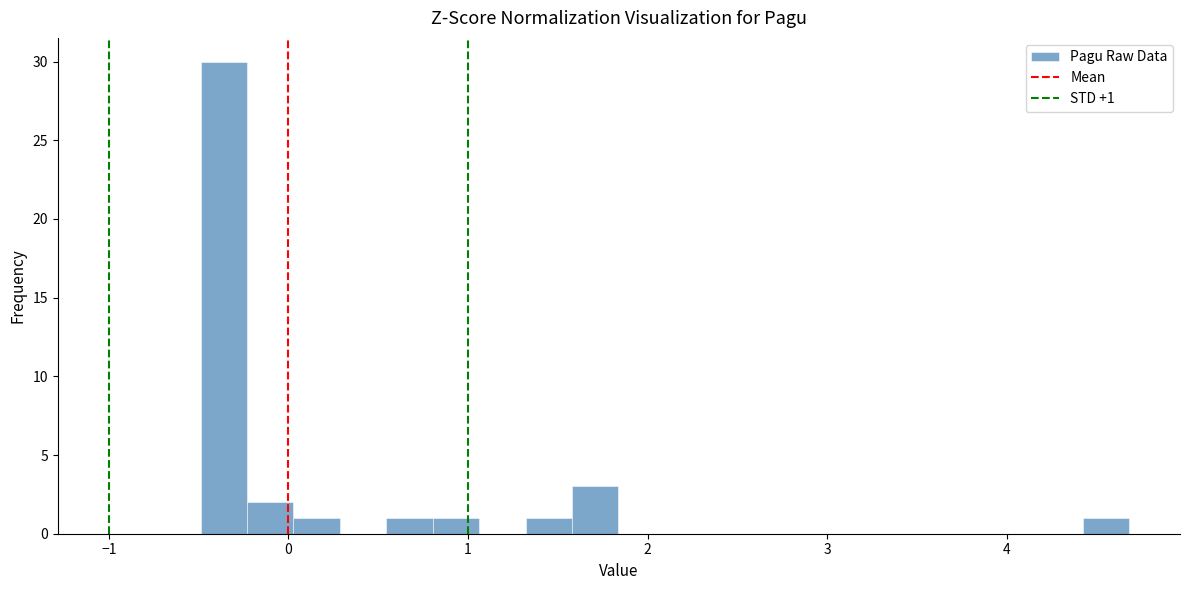

Read against the x-axis, roughly where is the centre of the tallest bar?

-0.4